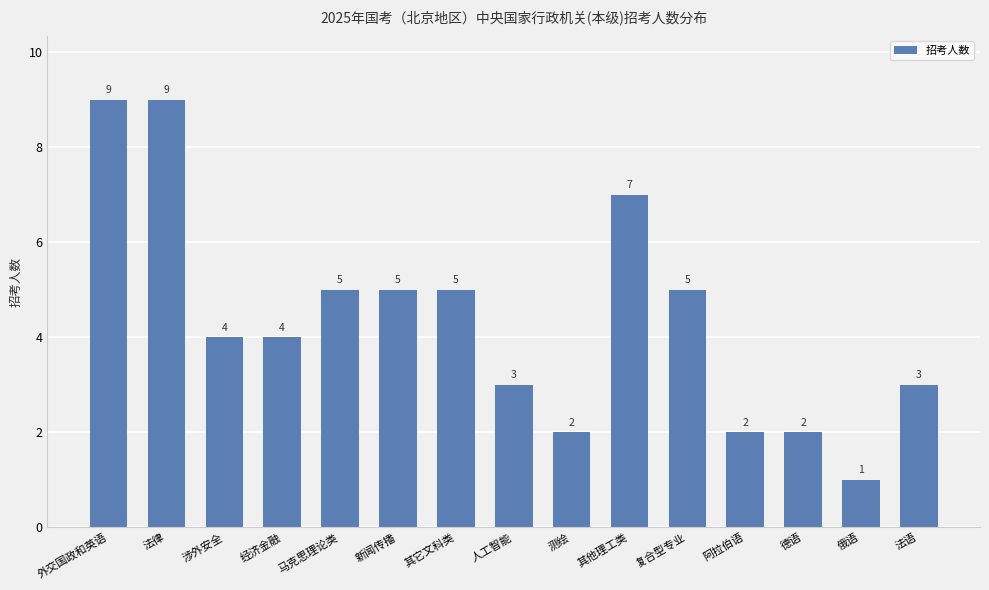

How many values are below 4?

6